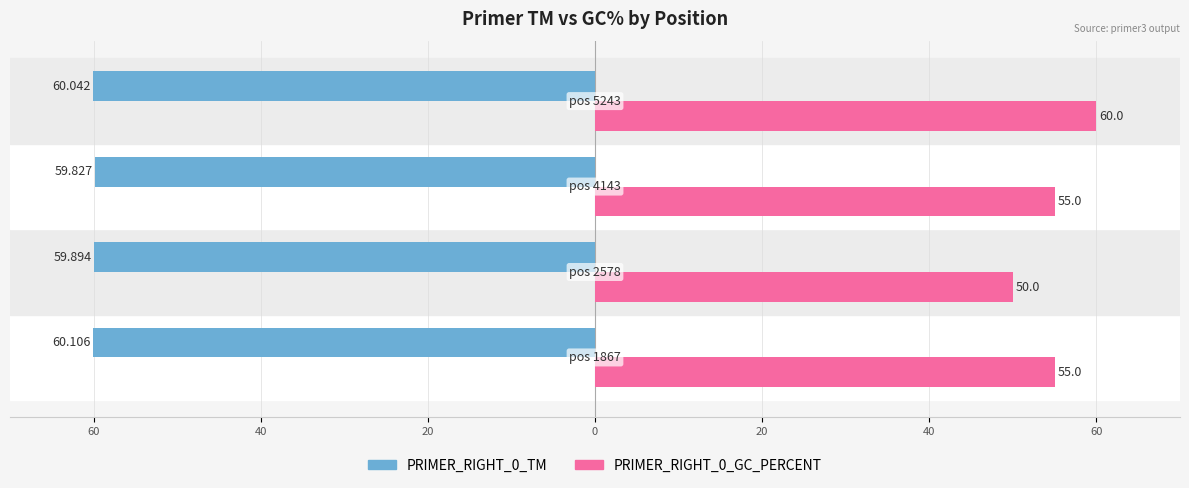

What are all the series names shown in the legend?

PRIMER_RIGHT_0_TM, PRIMER_RIGHT_0_GC_PERCENT